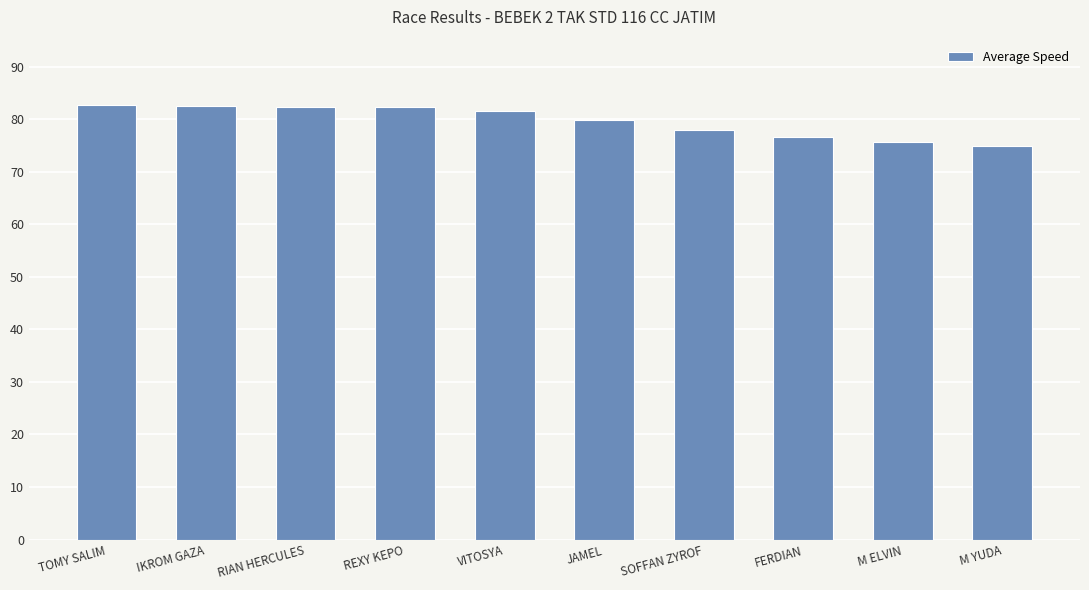

What is the difference between the values at REXY KEPO and VITOSYA?

0.7